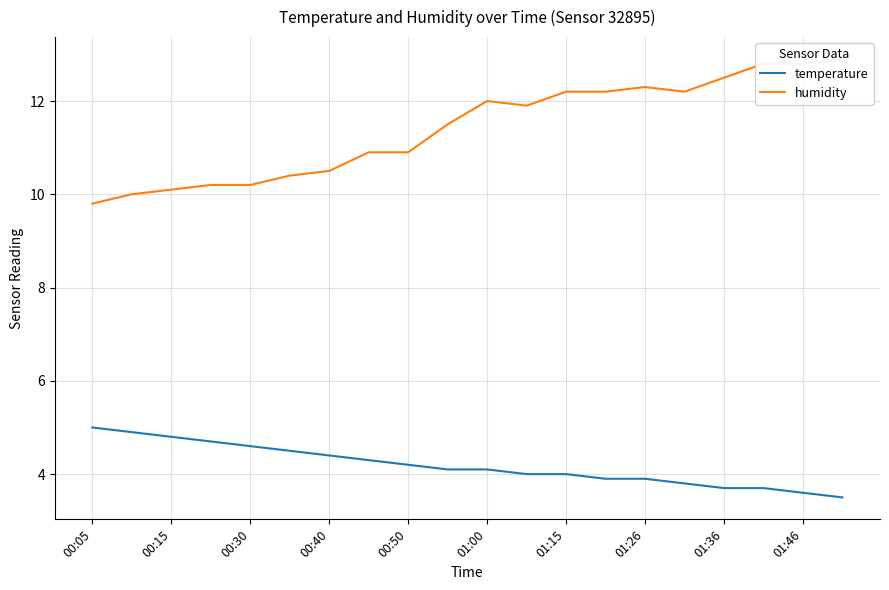

What is the maximum value for temperature?

5.0